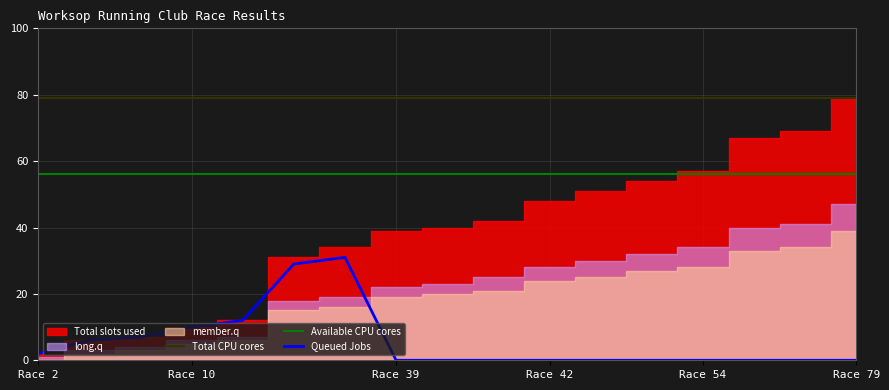

True or false: Available CPU cores has a value of 56 at Race 39.

True